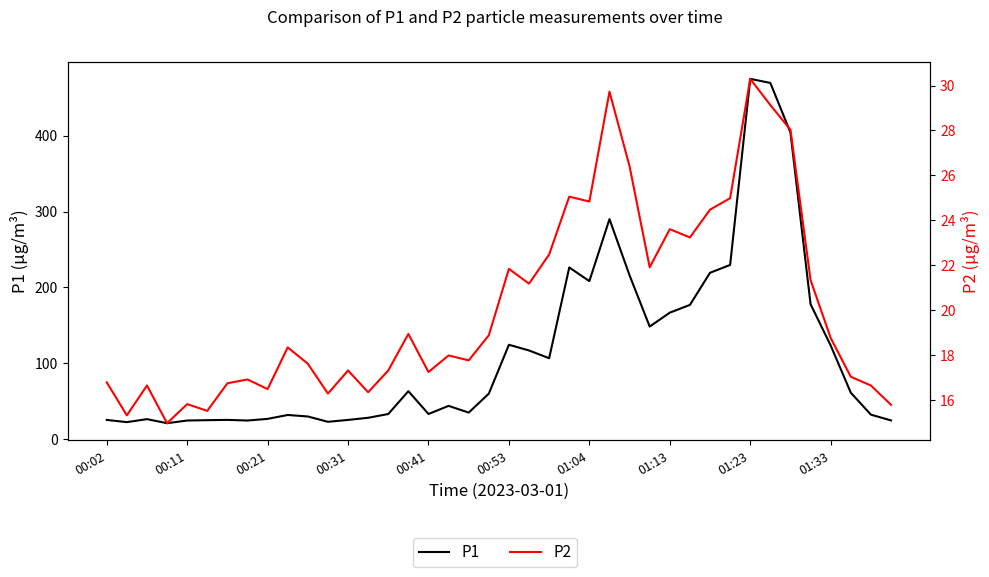

What is the average value of the P2 series?

20.1